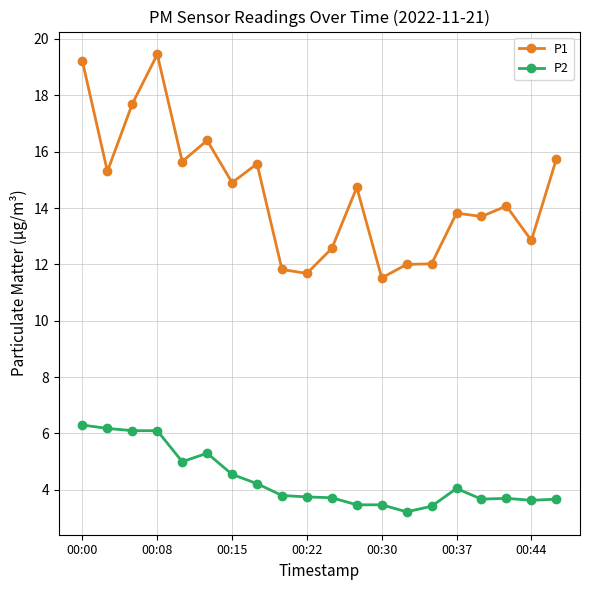

What is the value of the P2 point at the 11th from the left?

3.7